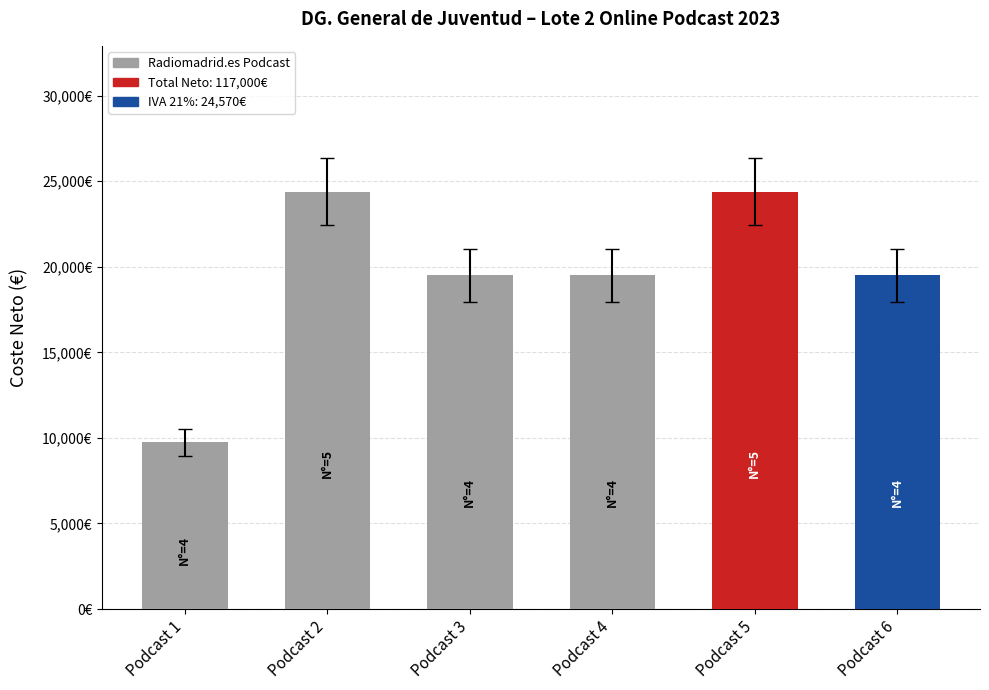

Does the chart contain any negative values?

No